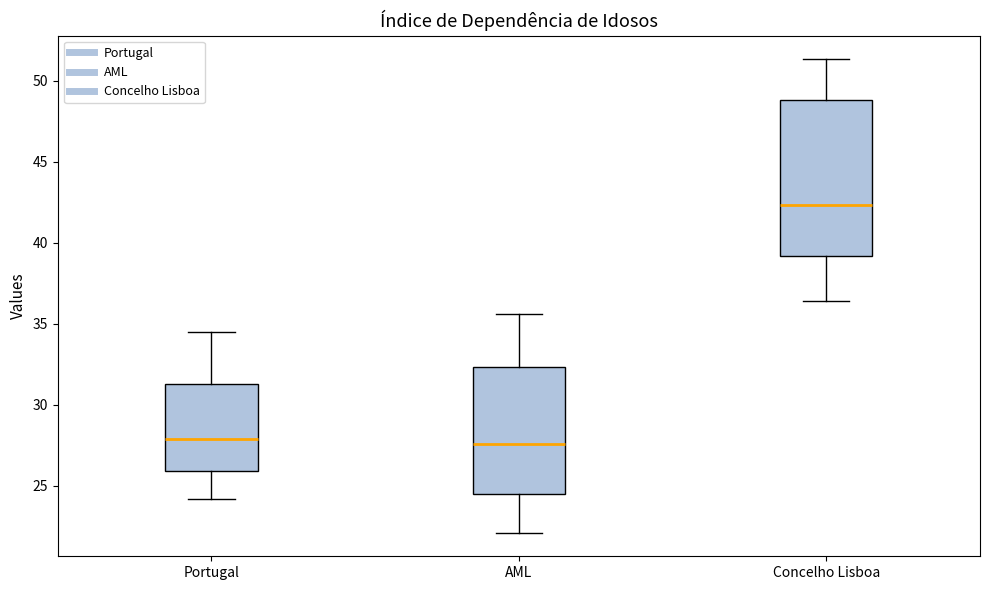

Reading left to right, transcribe this box plot: for each box, give where its median line is, the range the box spans, and where its two whiskers end, as read against the y-axis. The values are not printed on the chart, so give them approximately, as read against the axis.

Portugal: median 28.0, box 26.0 to 31.5, whiskers 24.0 to 34.5
AML: median 27.5, box 24.5 to 32.5, whiskers 22.0 to 35.5
Concelho Lisboa: median 42.5, box 39.0 to 49.0, whiskers 36.5 to 51.5